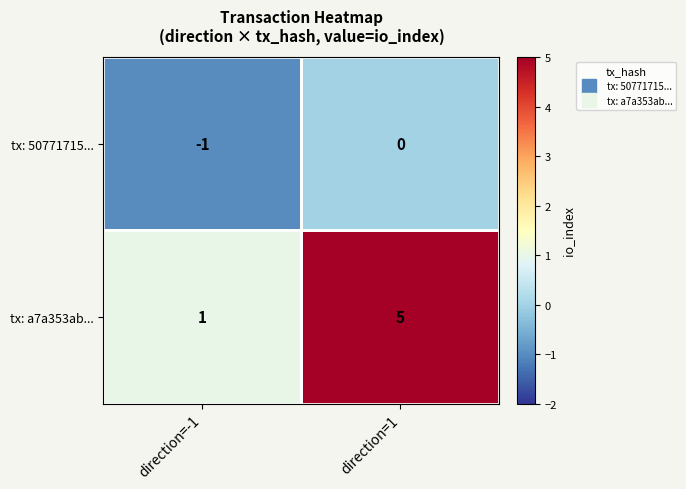

Is it true that tx: 50771715... equals 0 at direction=-1?

False